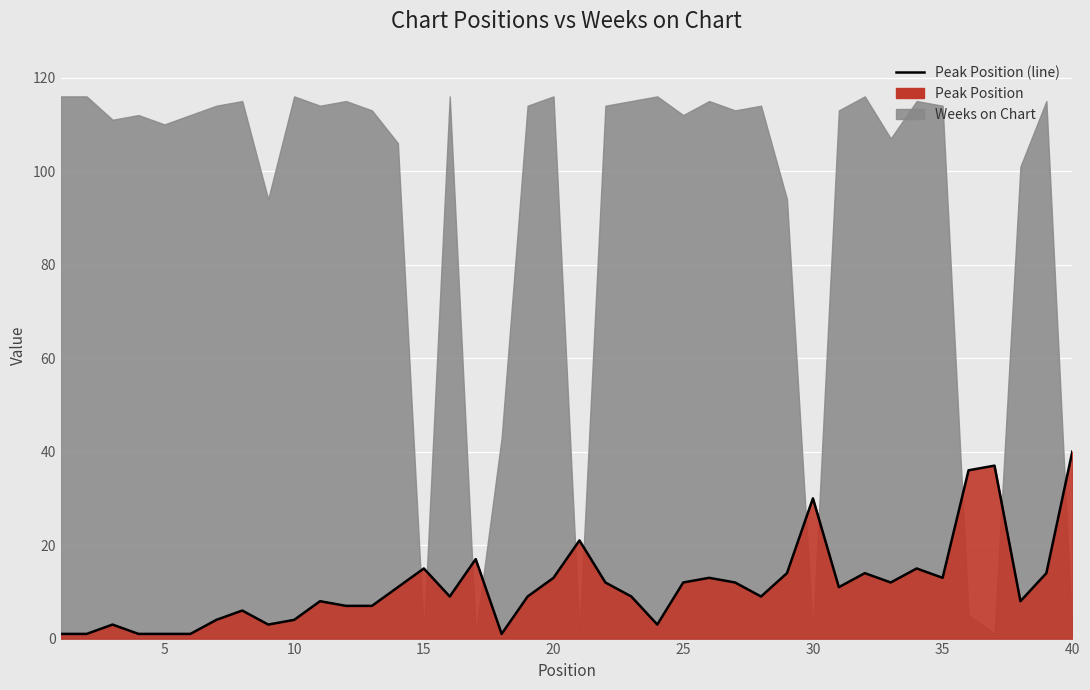

Count the number of categories in the chart.

40